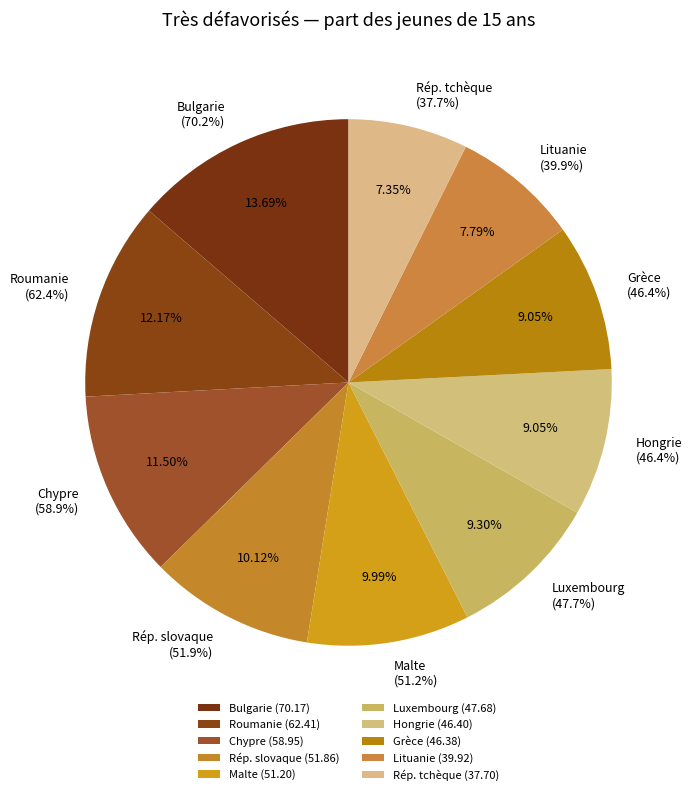

Count the number of slices in the pie.

10